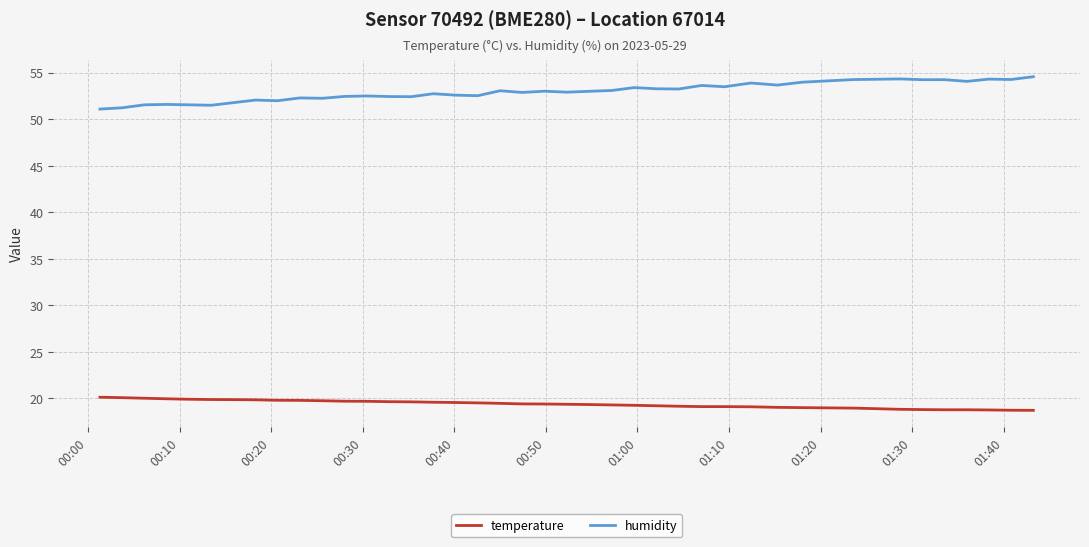

True or false: humidity has more than 0 points higher than both neighbors.

True